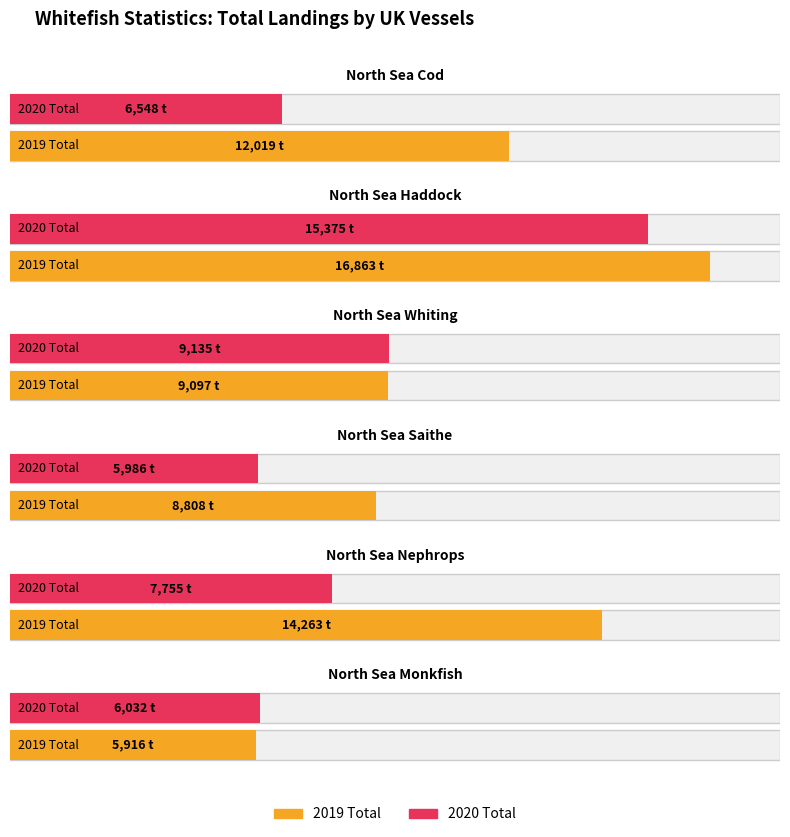

The value of 2020 Total at 2 is 2826.2. True or false?

False